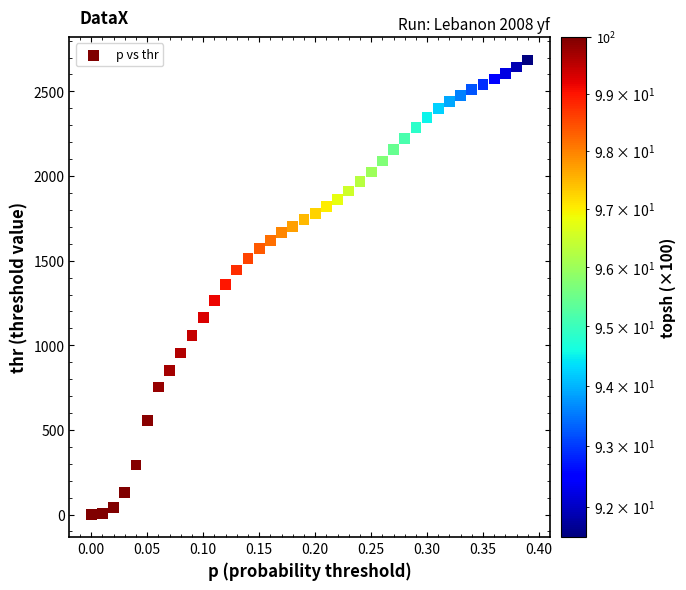

What is the range of Y values (max minus min)?

2684.6